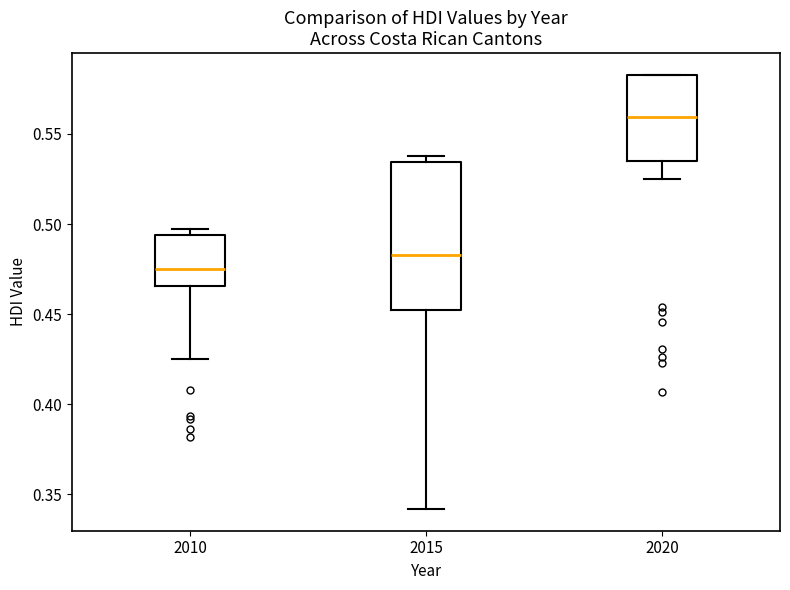

Where is the upper edge of the box at x = 2010 on the y-axis? The values are not printed on the chart, so give them approximately, as read against the axis.

0.495